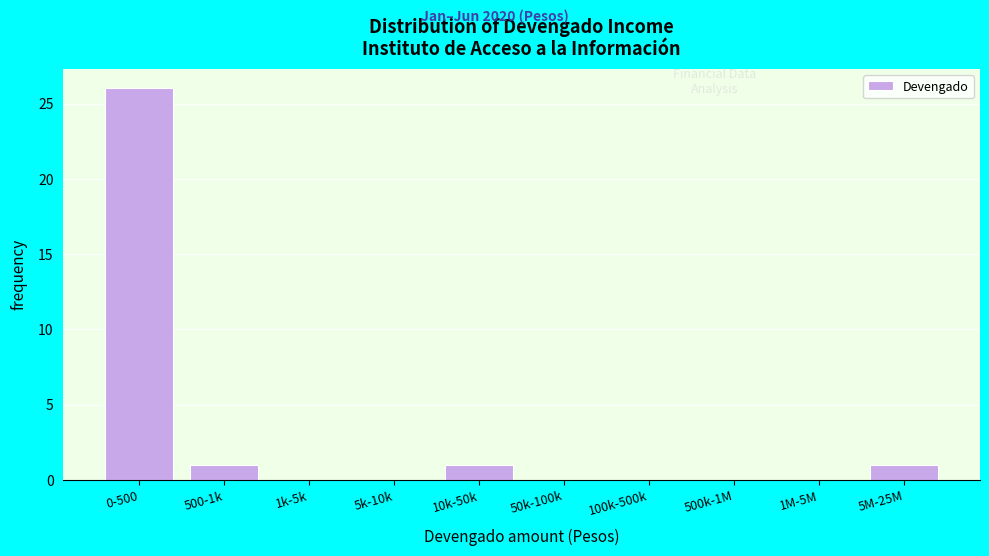

Reading left to right, extract all data points from this chart.

0-500=26	500-1k=1	1k-5k=0	5k-10k=0	10k-50k=1	50k-100k=0	100k-500k=0	500k-1M=0	1M-5M=0	5M-25M=1